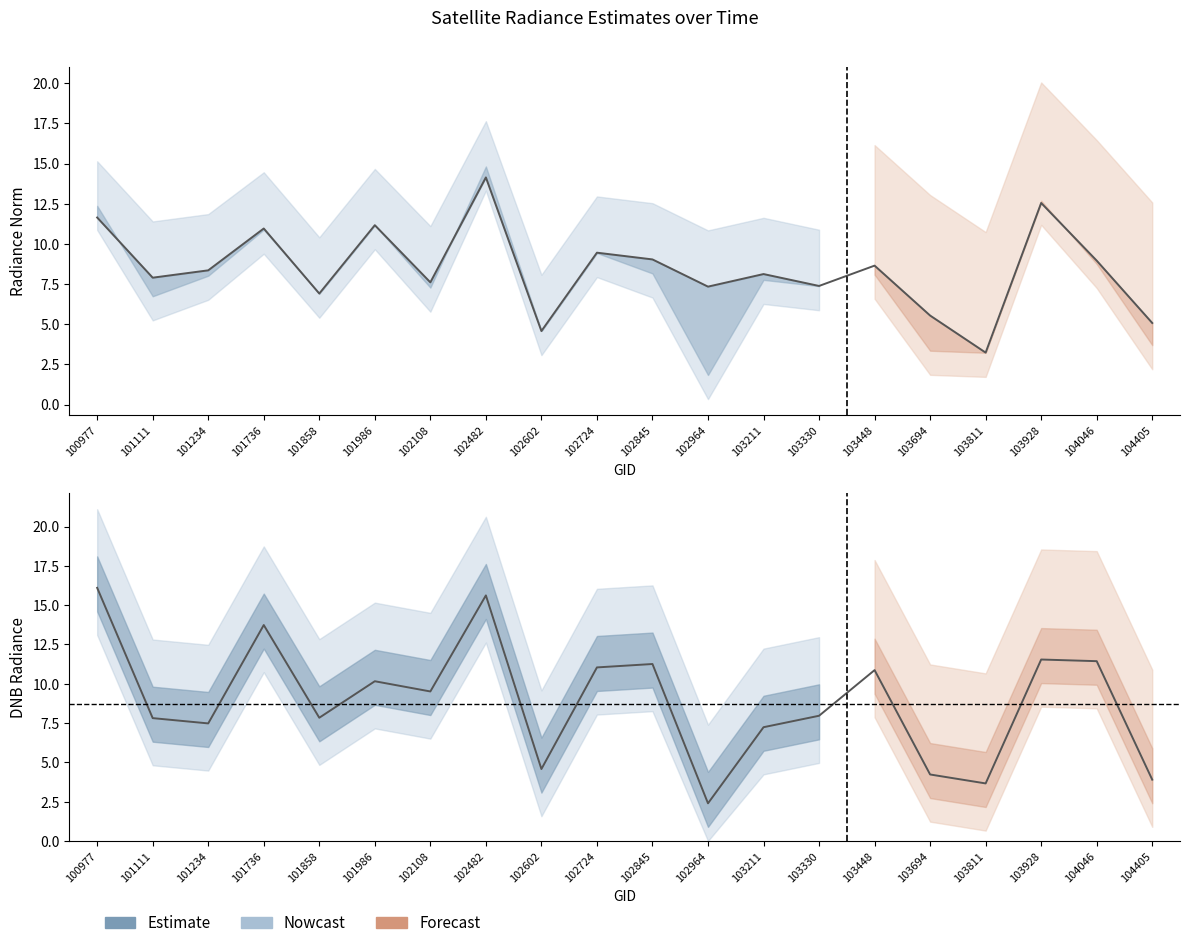

Between which two adjacent categories do dnbrad and rade9_aggzone_norm first intersect?

100977 and 101111